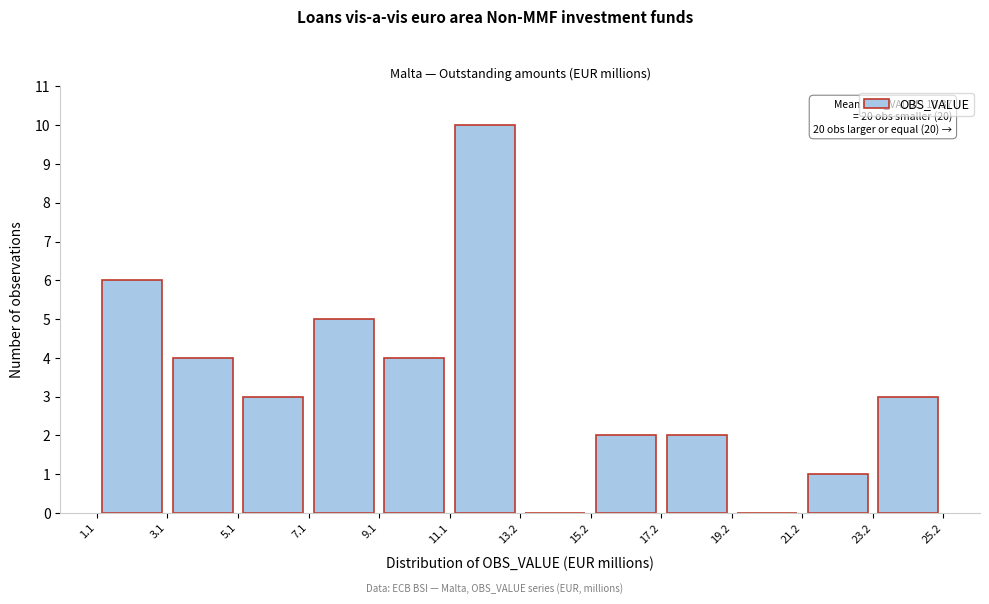

Over which range of the x-axis is the bar tallest?

11.1 to 13.2